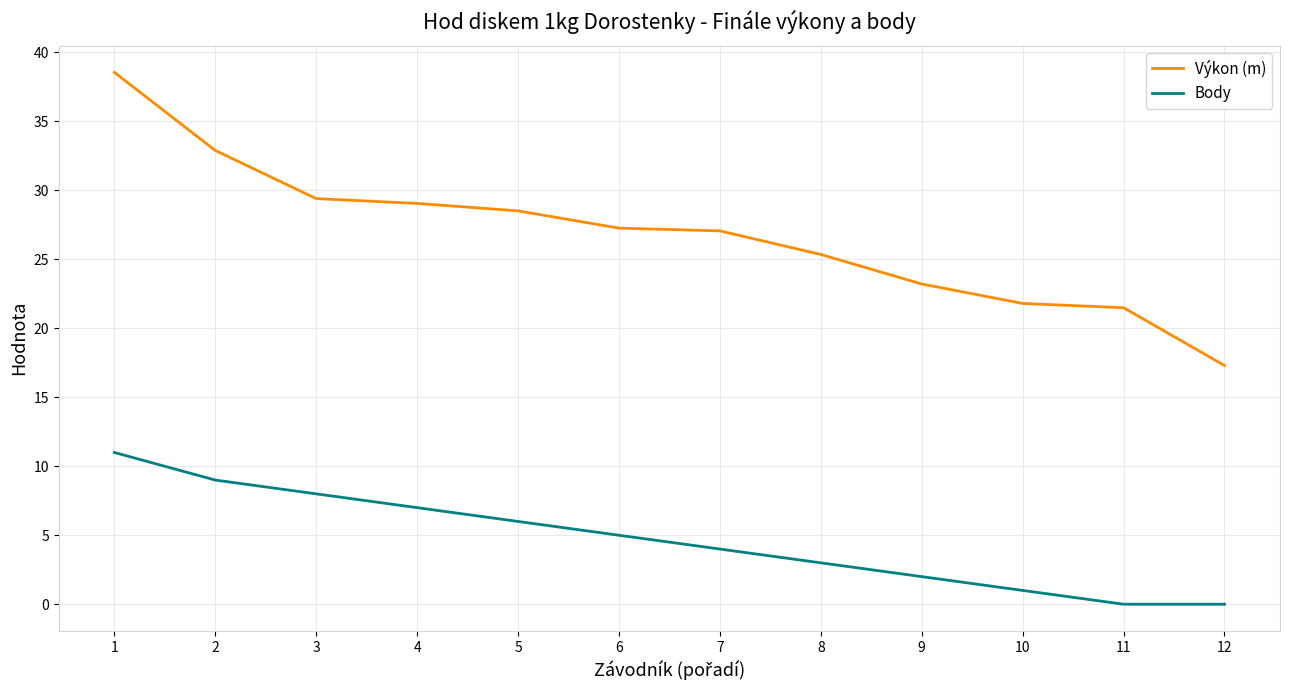

Rank the series at 3 from lowest to highest value.

Body, Výkon (m)